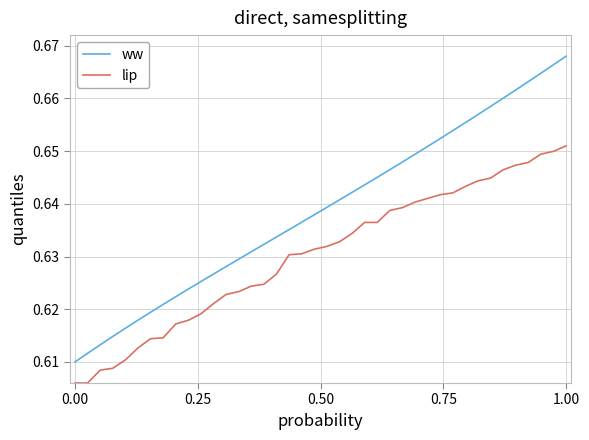

Rank the series by their average value, from lowest to highest.

lip, ww